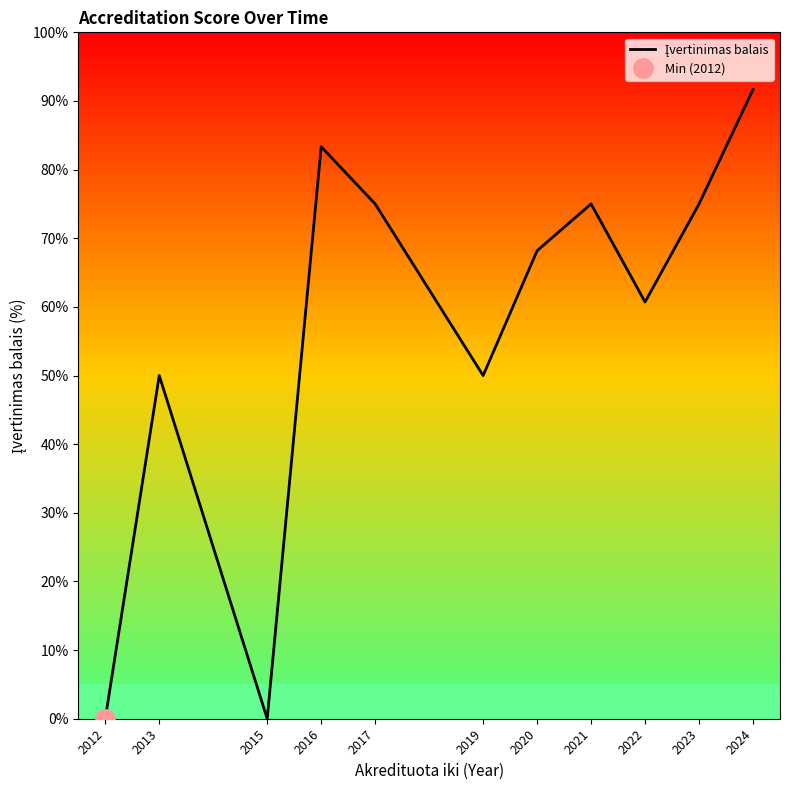

Reading left to right, extract all data points from this chart.

2012=0.0	2013=50.0	2015=0.0	2016=83.3	2017=75.0	2019=50.0	2020=68.2	2021=75.0	2022=60.7	2023=75.0	2024=91.7